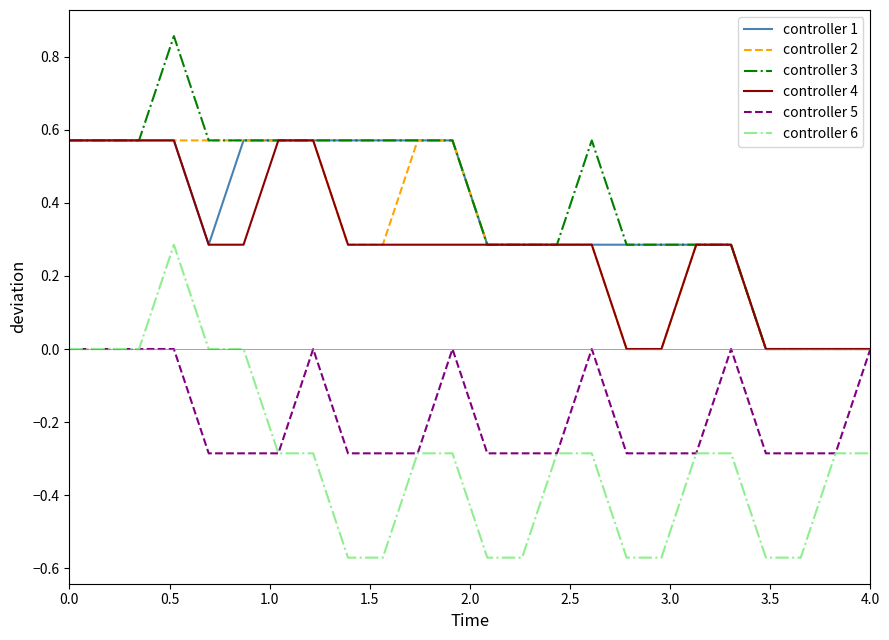

True or false: controller 3 and controller 6 intersect in this chart.

False